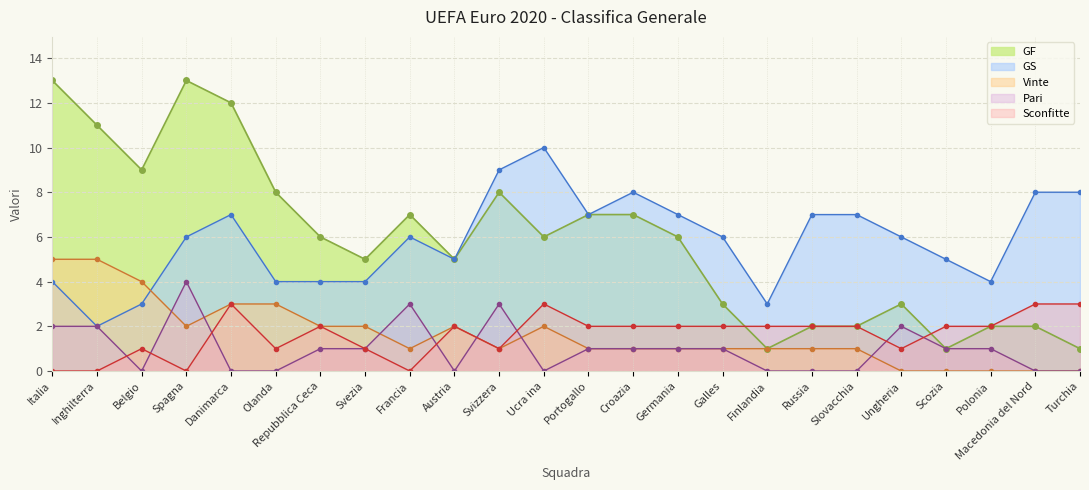

Which label corresponds to the largest value in the chart?

Italia